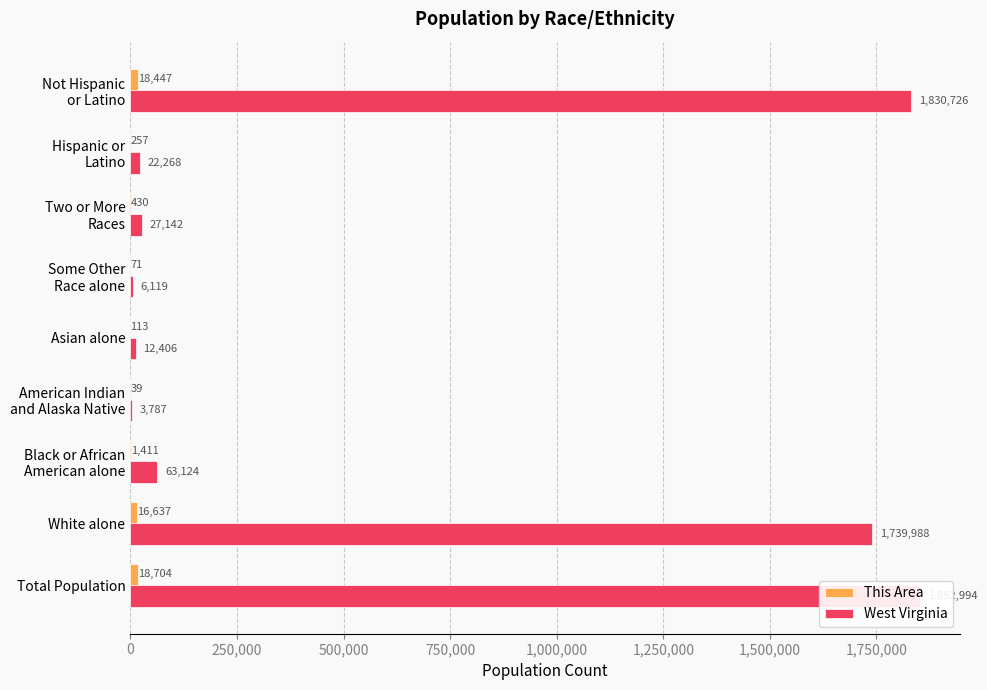

Count the number of data series in this chart.

2